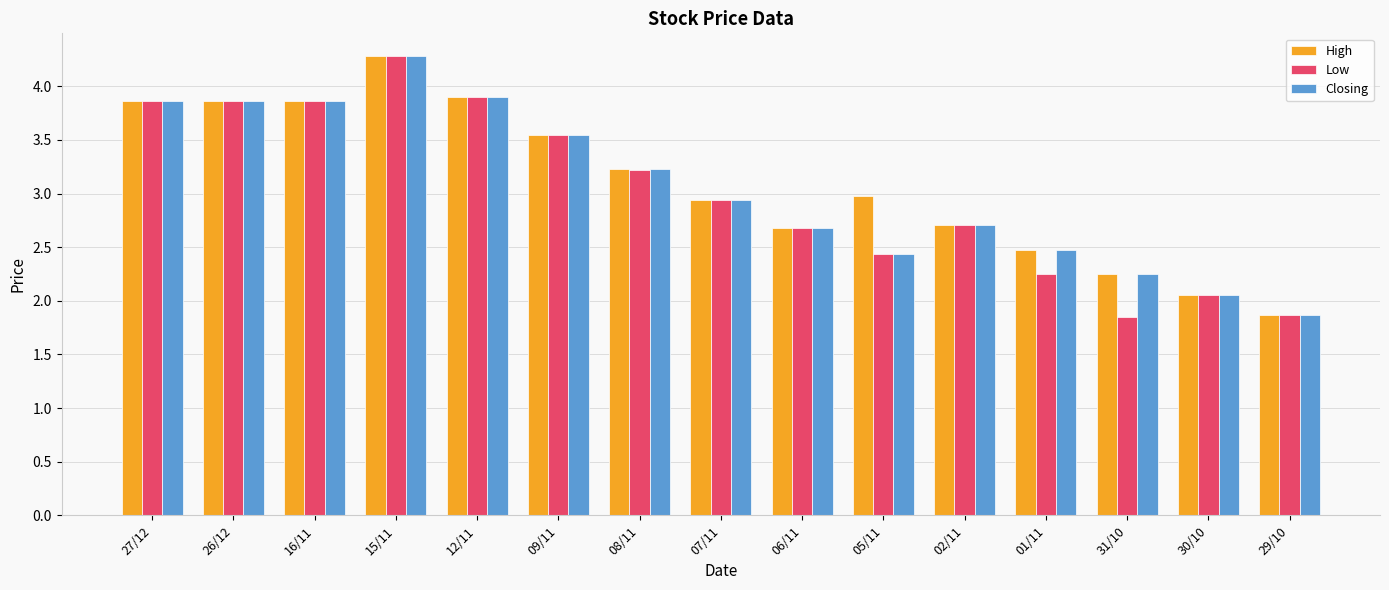

What is the difference between the maximum and second lowest values in the Low series?

2.4